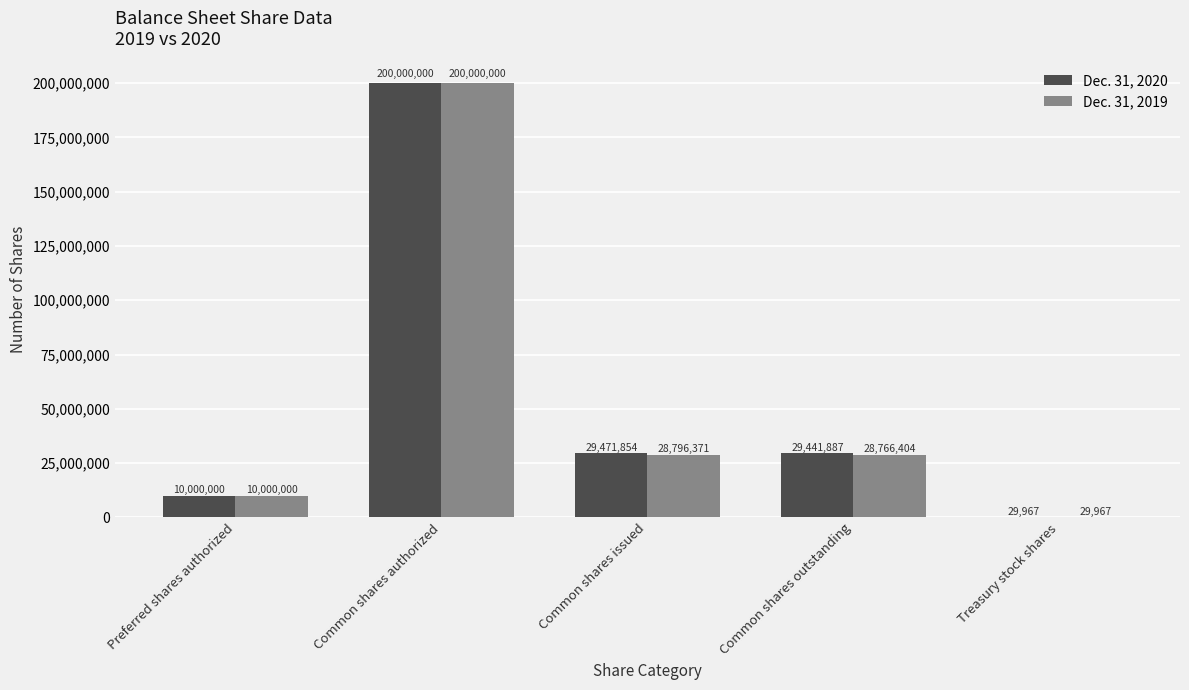

Read the Dec. 31, 2020 value at Common shares outstanding, to the nearest 10.

29441890